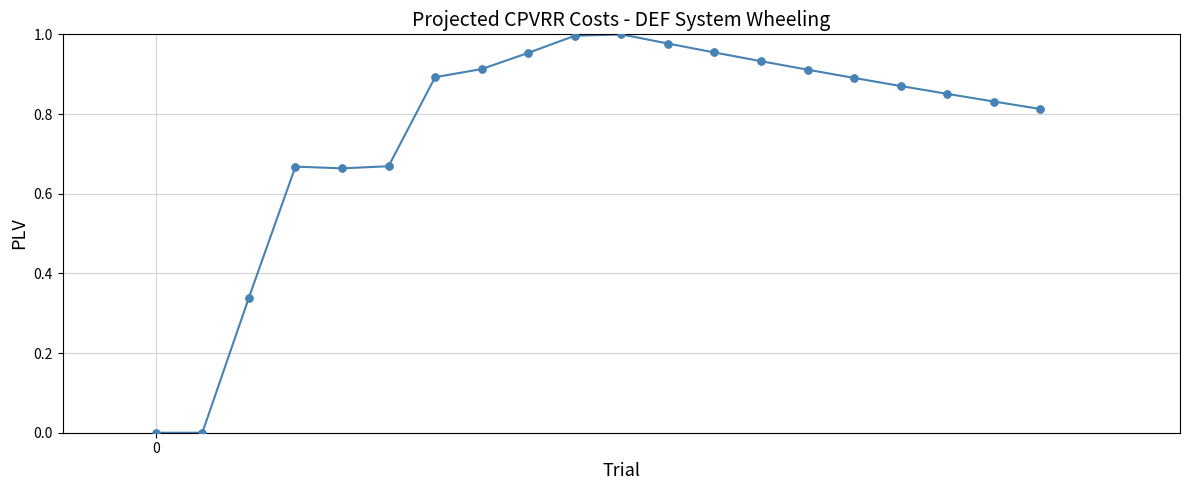

True or false: there are more than 0 points higher than both neighbors.

True